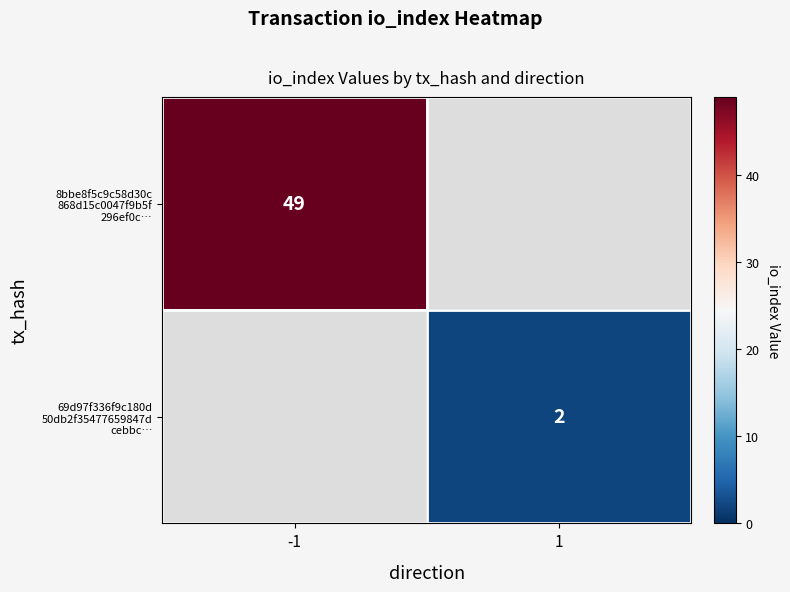

Which series has the largest range (max minus min)?

8bbe8f5c9c58d30c 868d15c0047f9b5f 296ef0c…